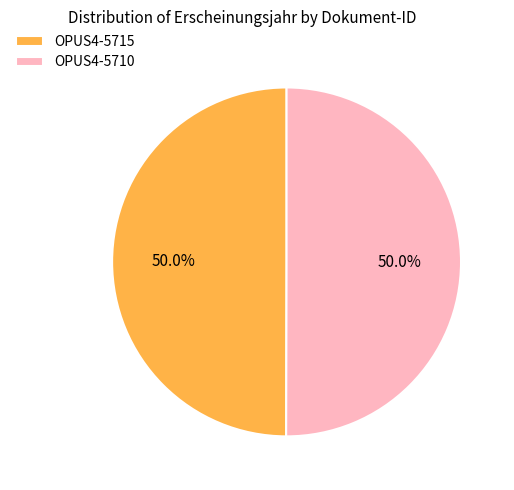

Approximately how many times larger is the value at OPUS4-5710 compared to OPUS4-5715?

1.0